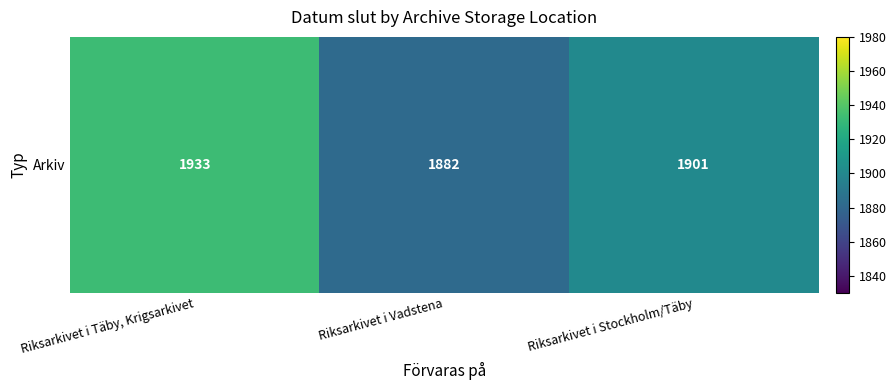

What is the smallest value displayed?

1882.0